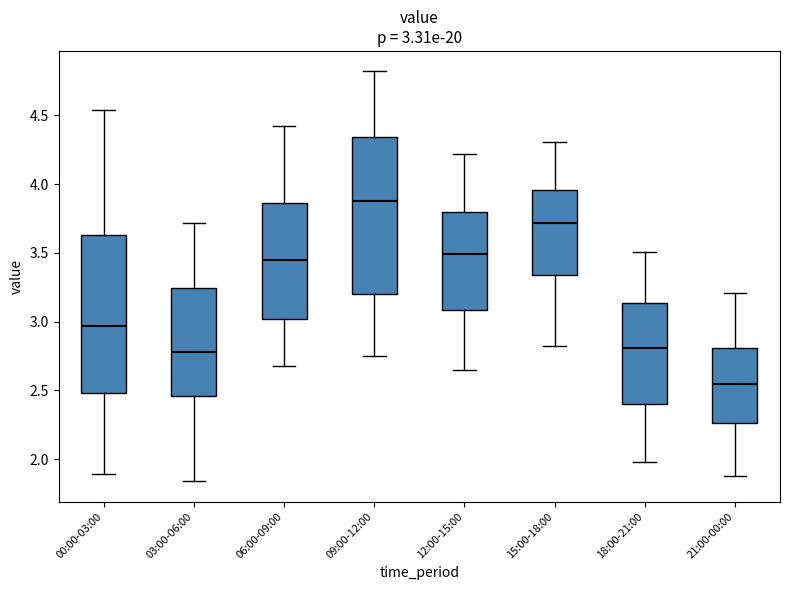

Which box's median line is the lowest?

21:00-00:00